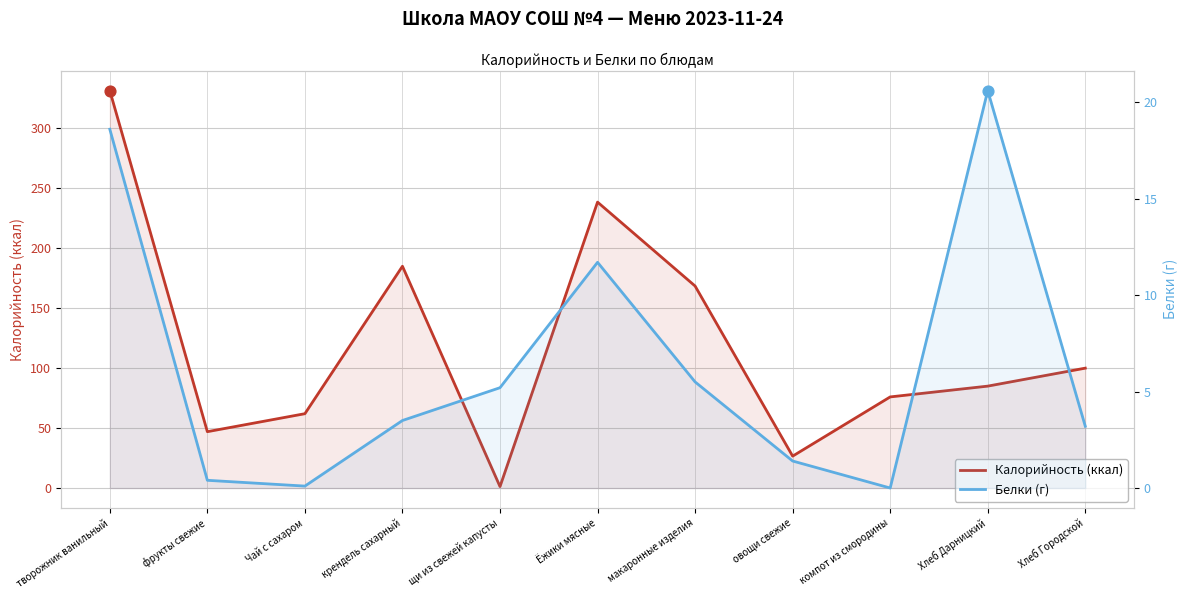

Is the value of Белки (г) at фрукты свежие greater than the value of Калорийность (ккал) at макаронные изделия?

No